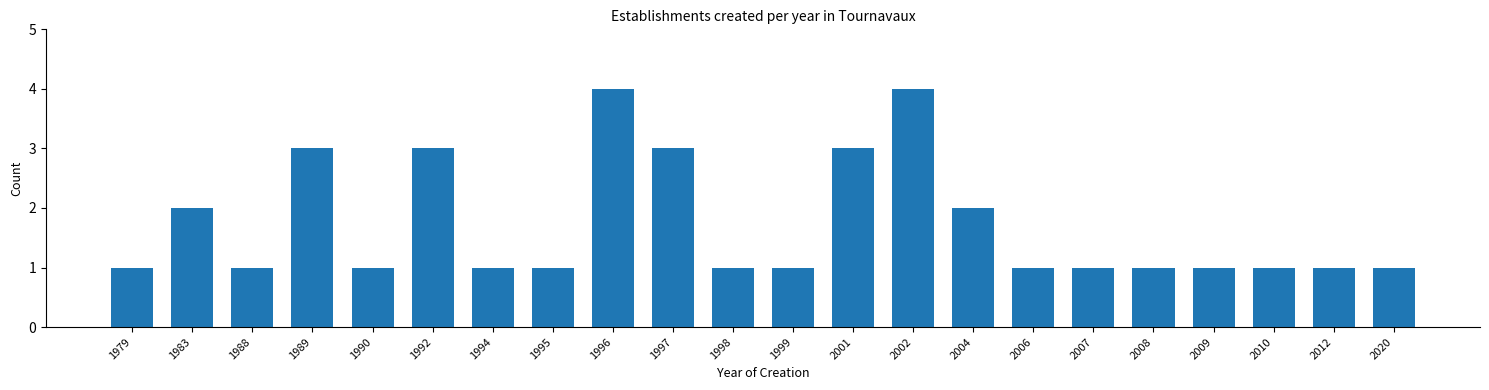

Reading left to right, transcribe all the data shown in this chart.

1979=1	1983=2	1988=1	1989=3	1990=1	1992=3	1994=1	1995=1	1996=4	1997=3	1998=1	1999=1	2001=3	2002=4	2004=2	2006=1	2007=1	2008=1	2009=1	2010=1	2012=1	2020=1